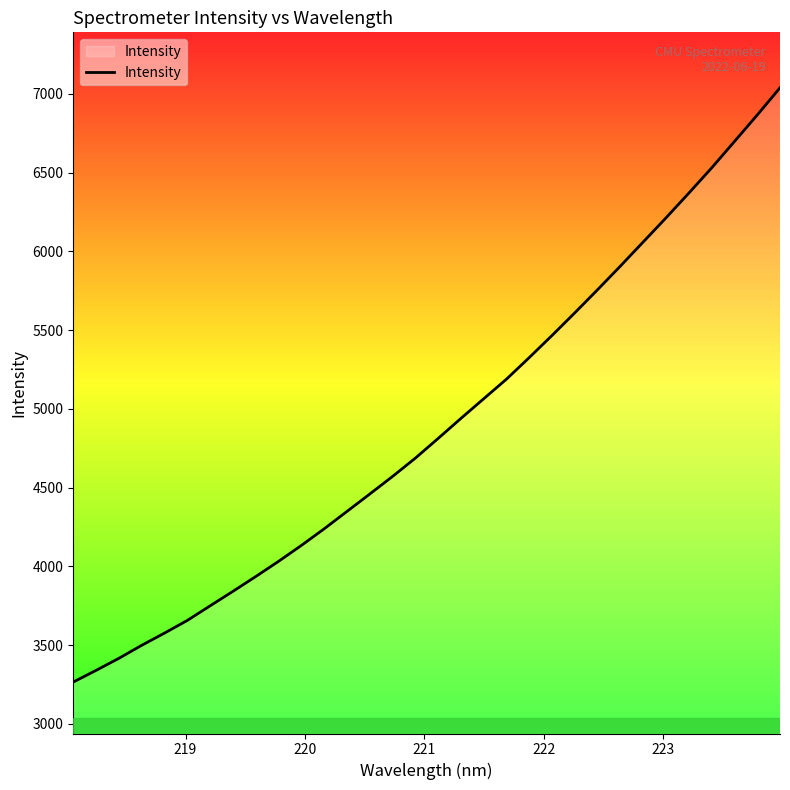

What is the greatest value displayed?

7038.1